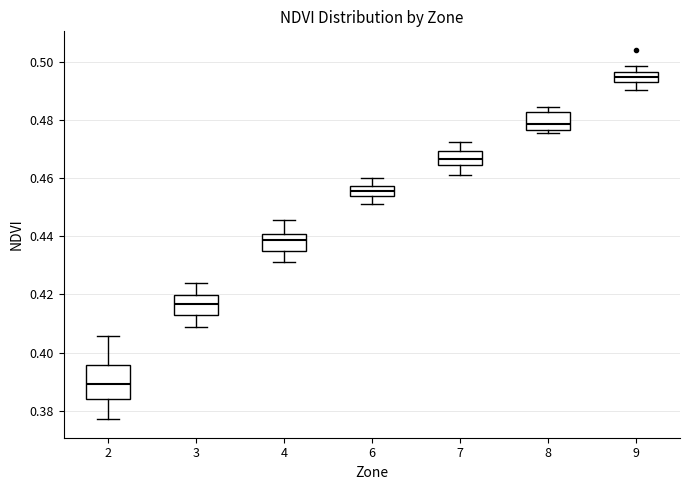

Which box's median line is the highest?

9